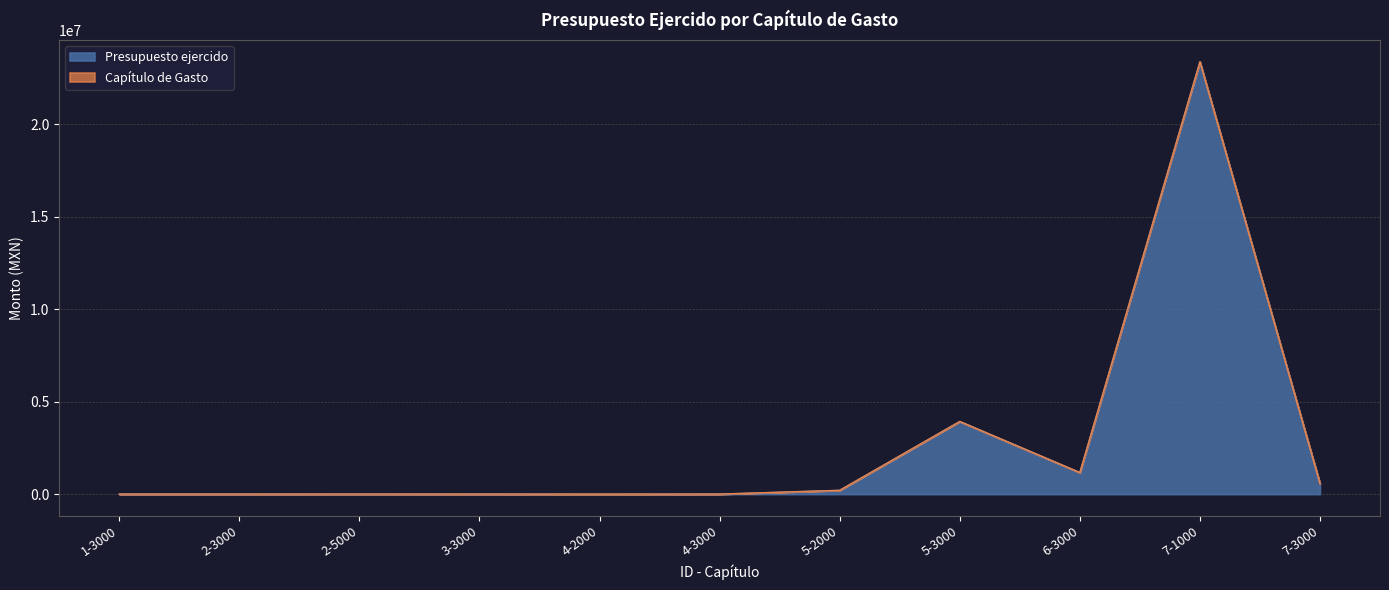

What is the greatest value displayed?

23363850.3